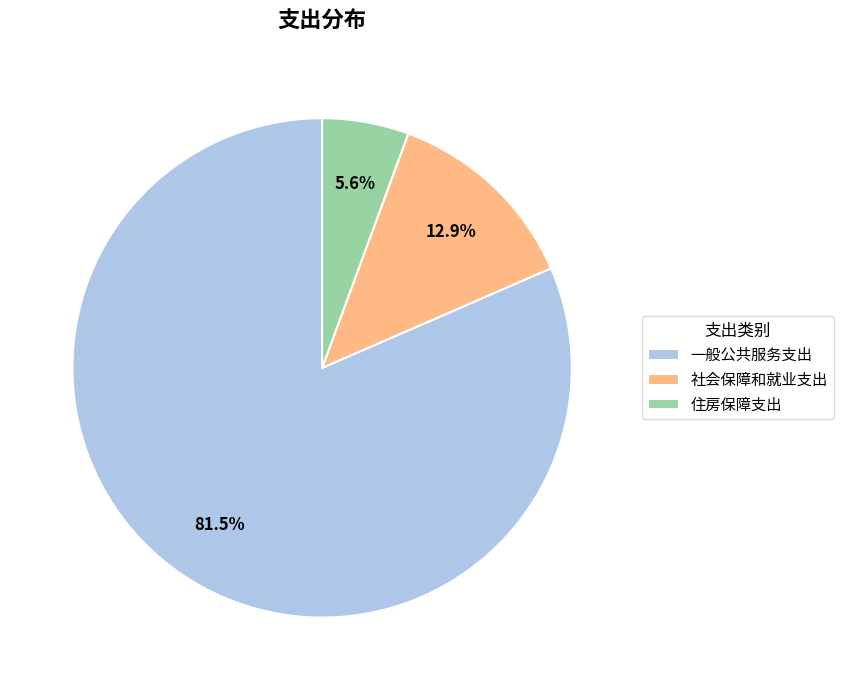

Is 住房保障支出 the majority of the pie?

No